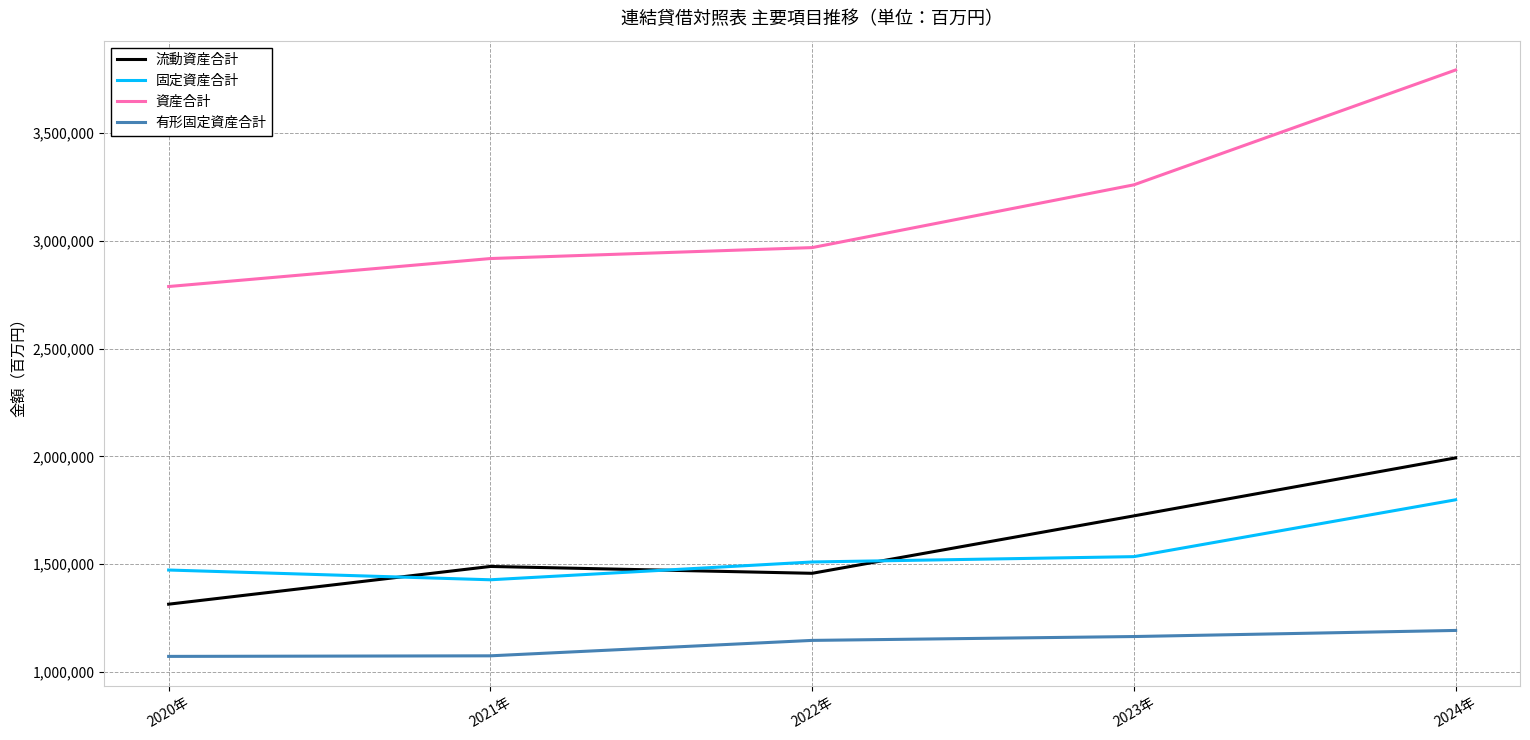

Rank the series by their maximum value, from highest to lowest.

資産合計, 流動資産合計, 固定資産合計, 有形固定資産合計